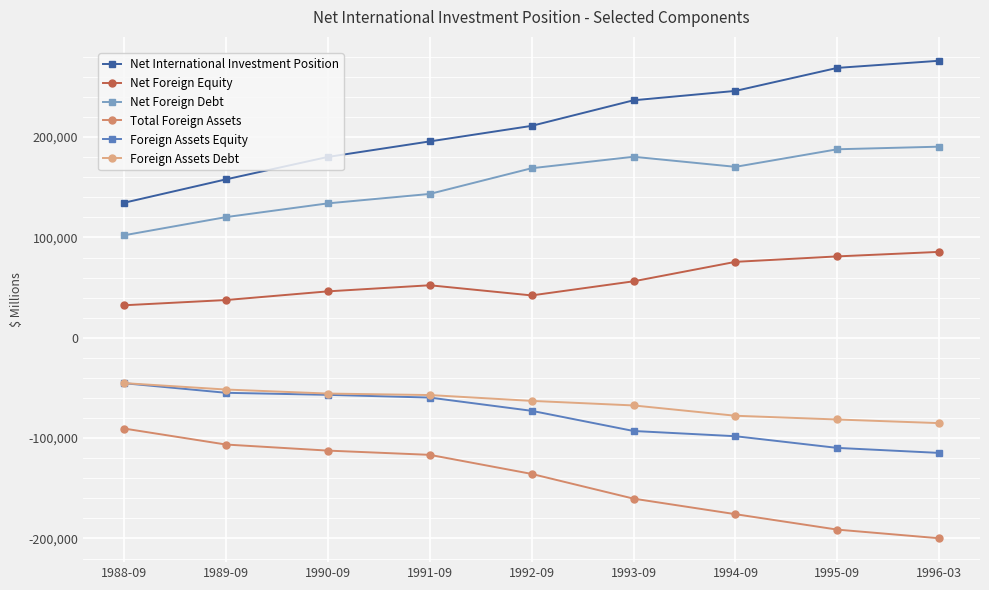

True or false: Net Foreign Equity has more than 1 interior local peaks.

False